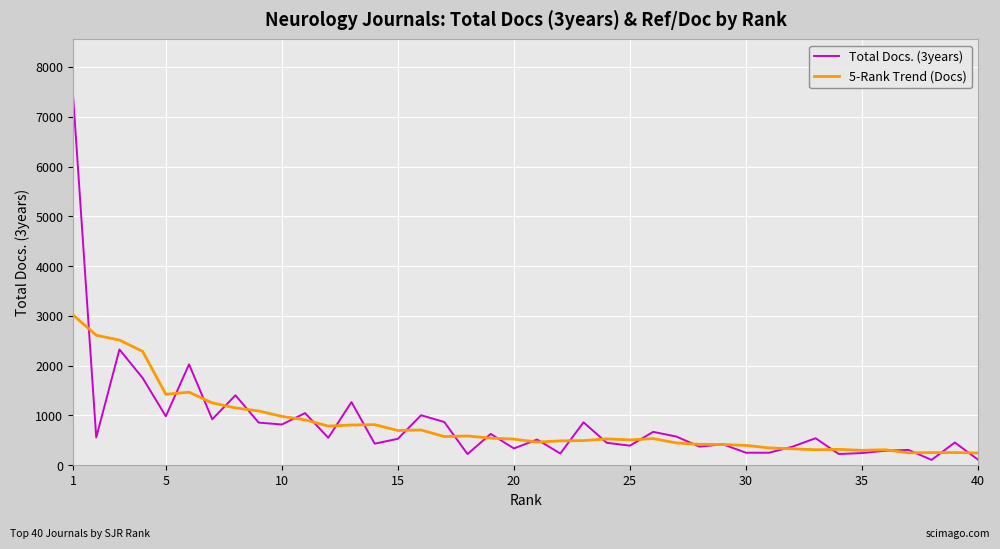

Which series has the widest spread of values?

Total Docs. (3years)